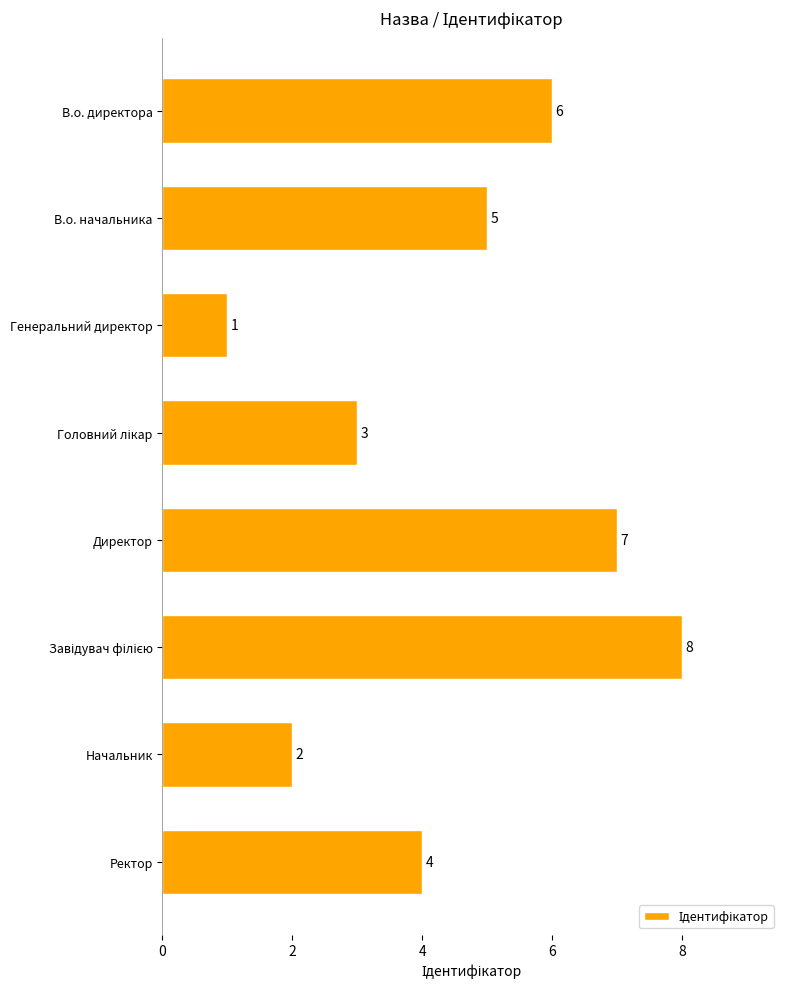

What is the difference between the second highest and minimum values?

6